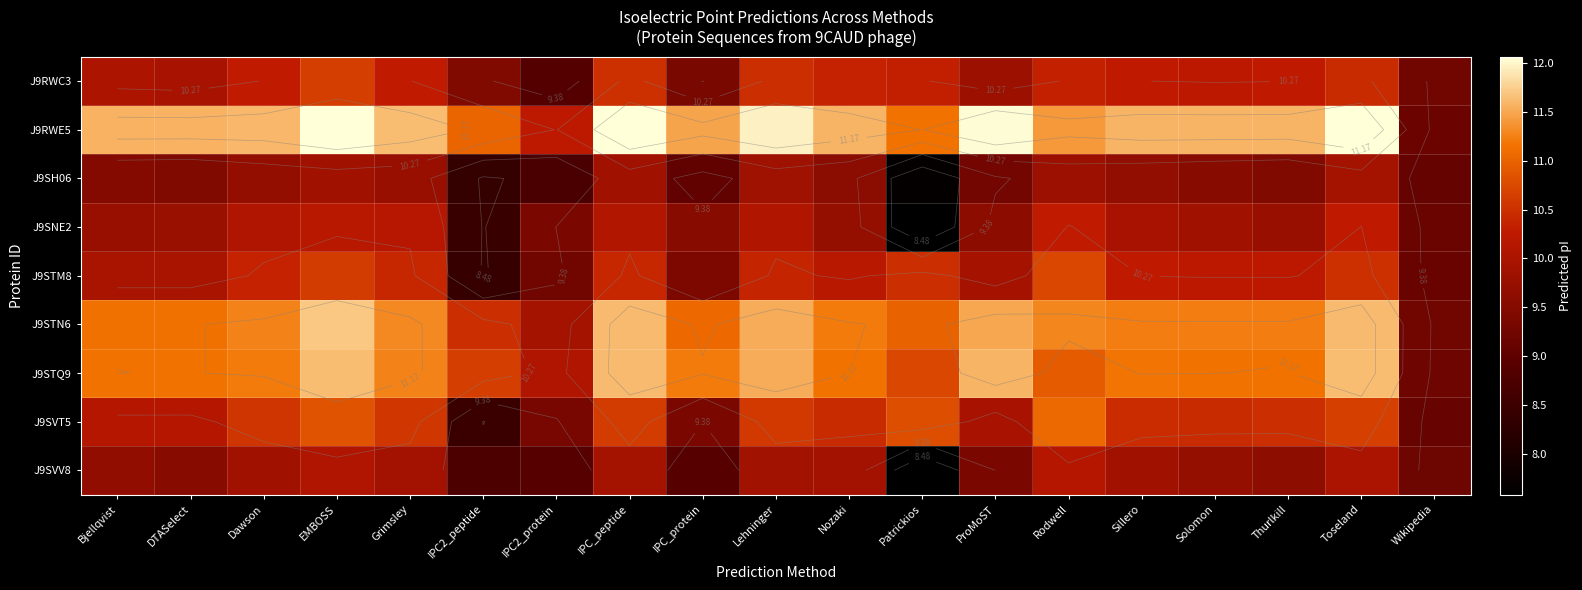

What is the maximum value shown in the chart?

12.1